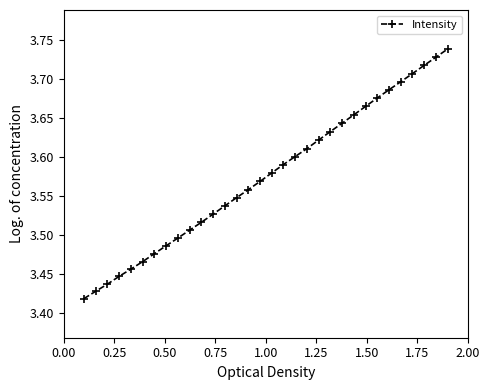

What is the difference between the maximum and minimum values?

0.3